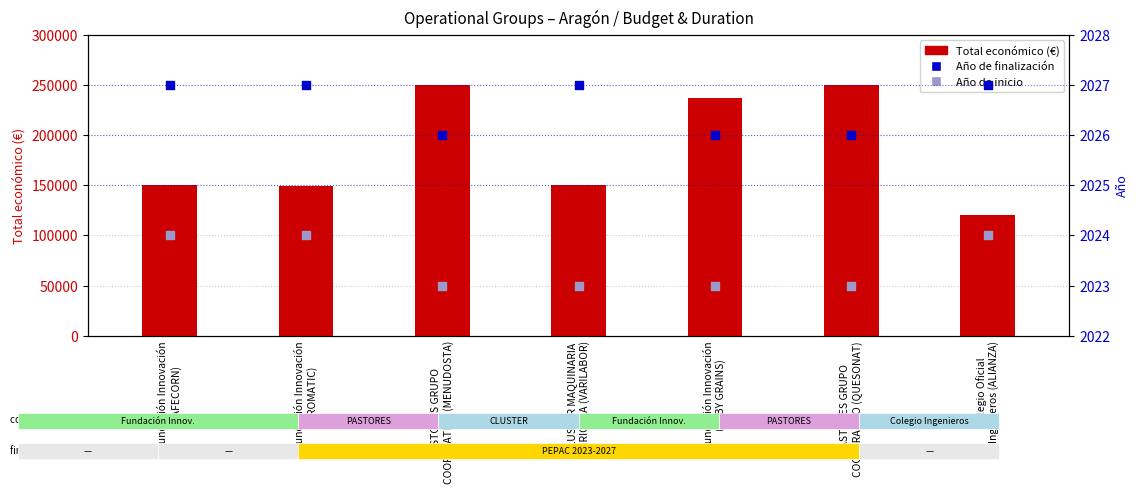

What are all the series names shown in the legend?

Total económico (€), Año de finalización, Año de inicio